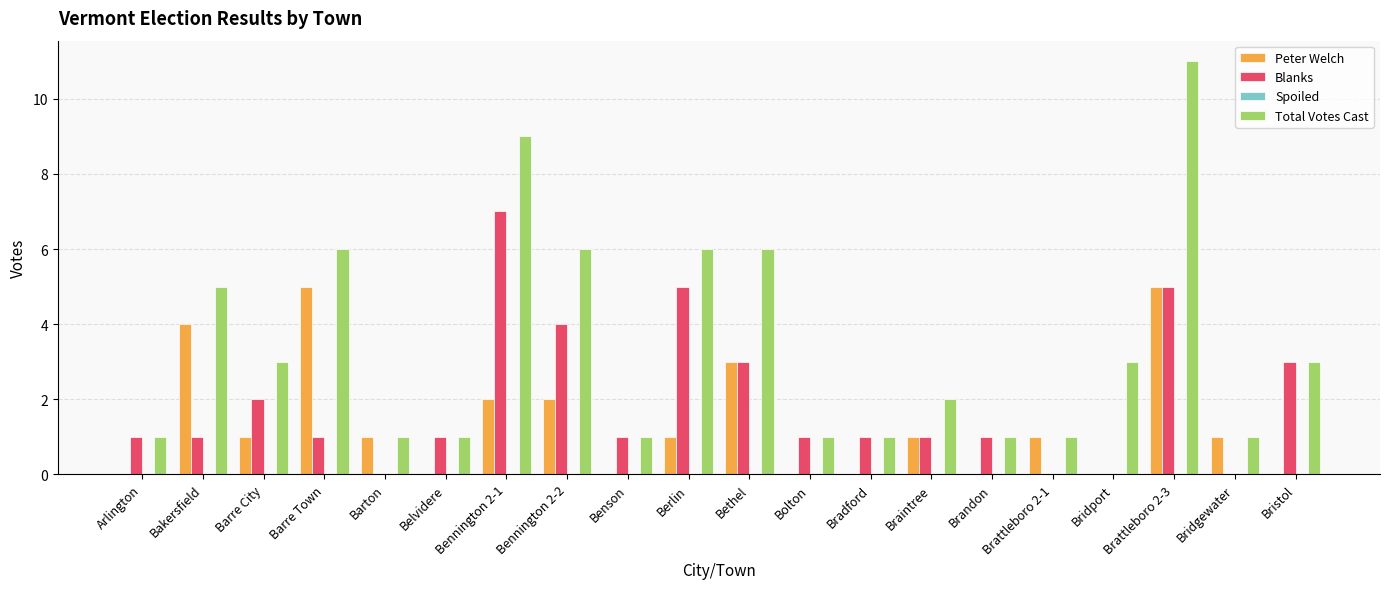

What is the sum of the Blanks values at Barre City and Benson?

3